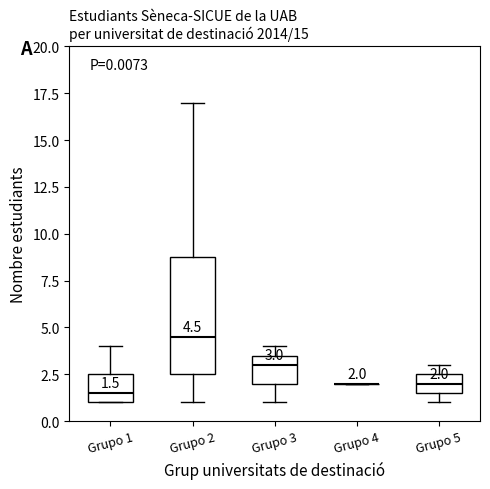

Which box is the tallest, from its lower edge to its upper edge?

Grupo 2